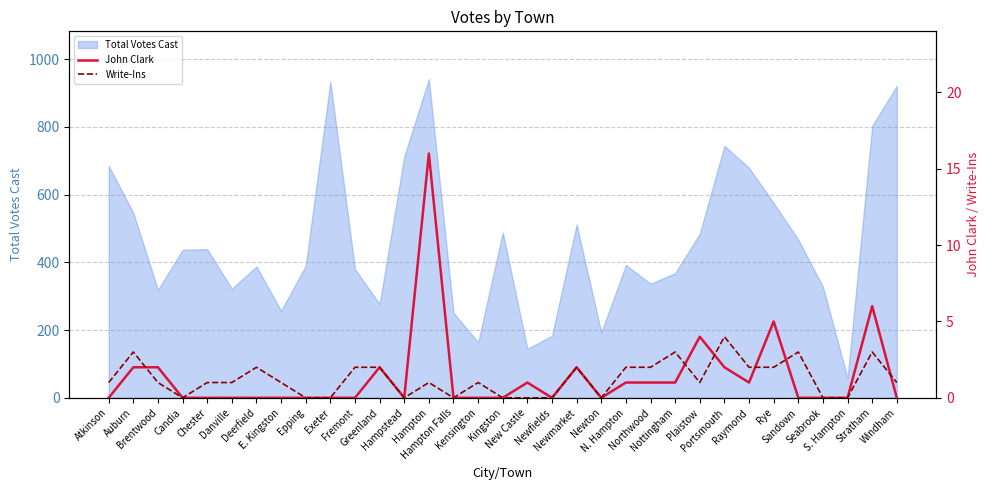

What is the difference between the Write-Ins values at Hampstead and Deerfield?

2